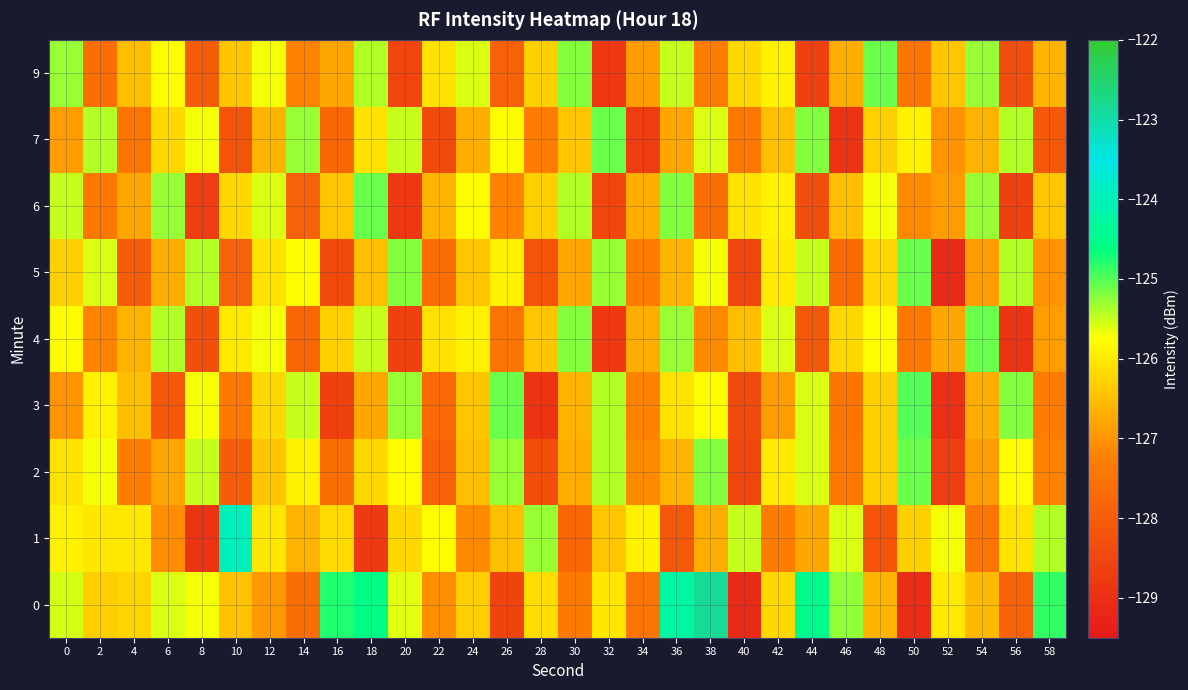

At how many categories does at least one series exceed -126?

29